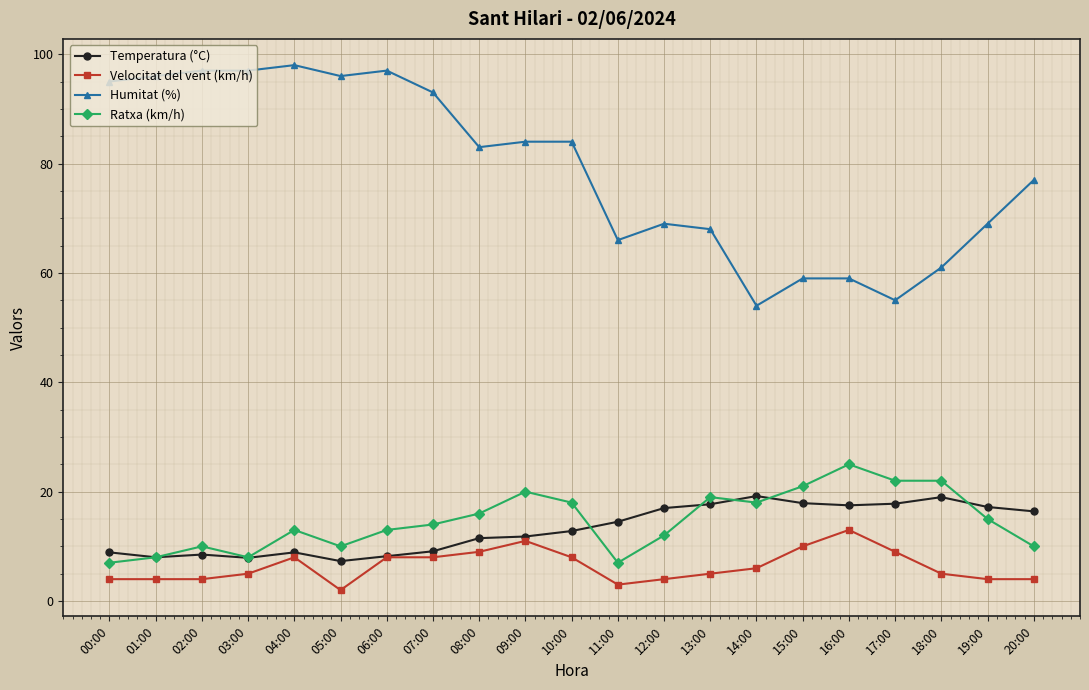

What is the smallest value displayed?

2.0